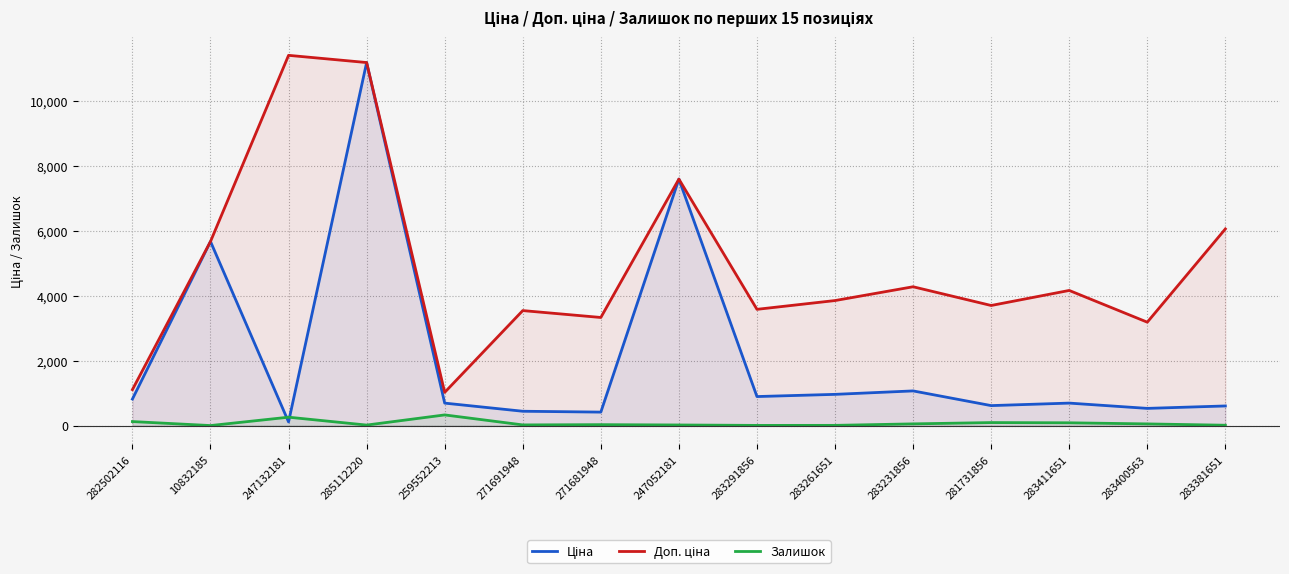

At which category is the sum across all series the highest?

285112220